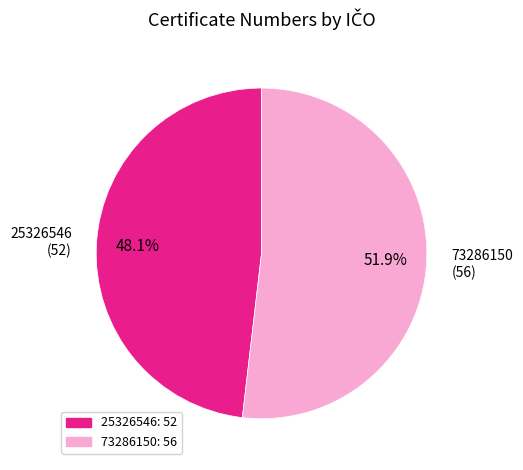

How many slices are in this pie chart?

2